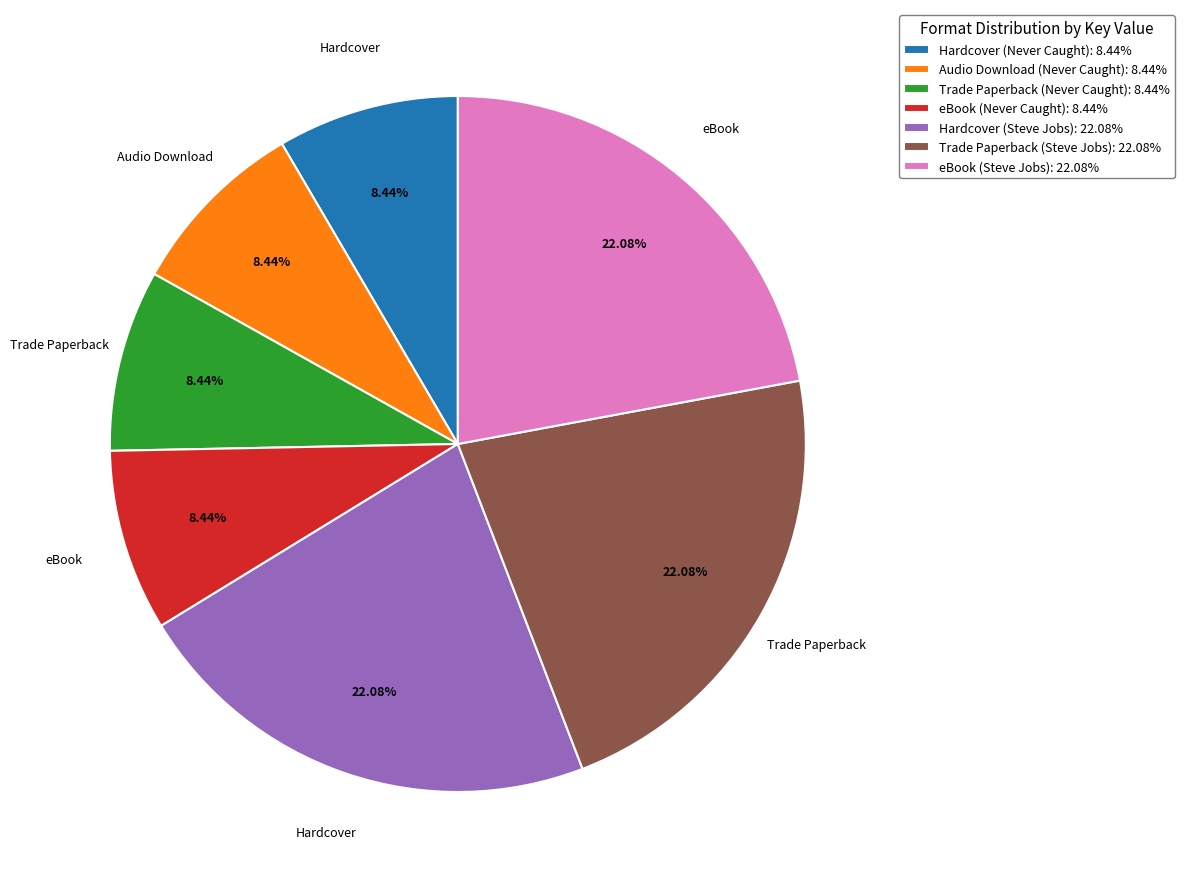

Is it true that Hardcover (Never Caught) is 8% of the pie?

True